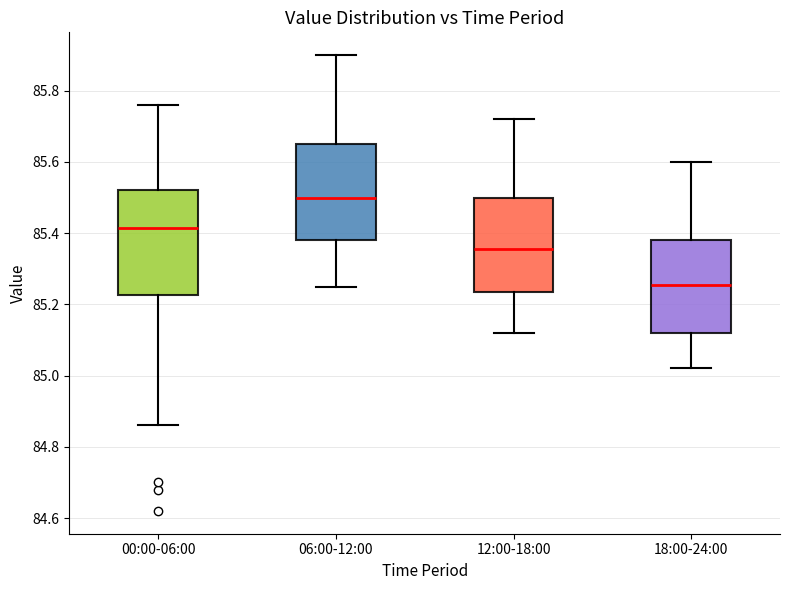

Which box is the tallest, from its lower edge to its upper edge?

00:00-06:00